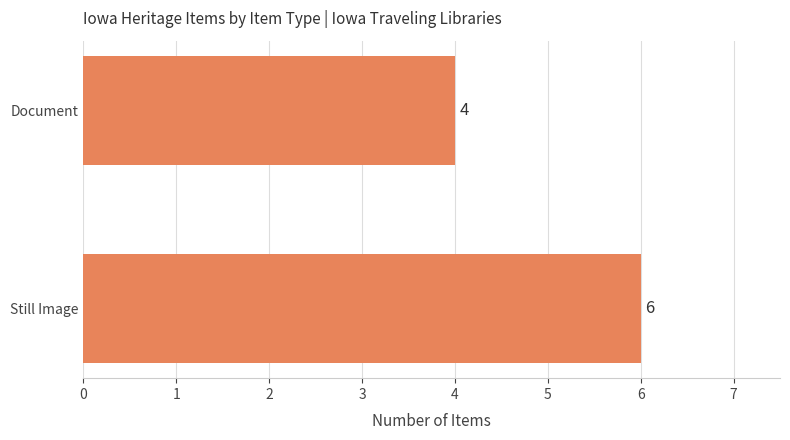

At which category does the chart reach its minimum across all series?

Document